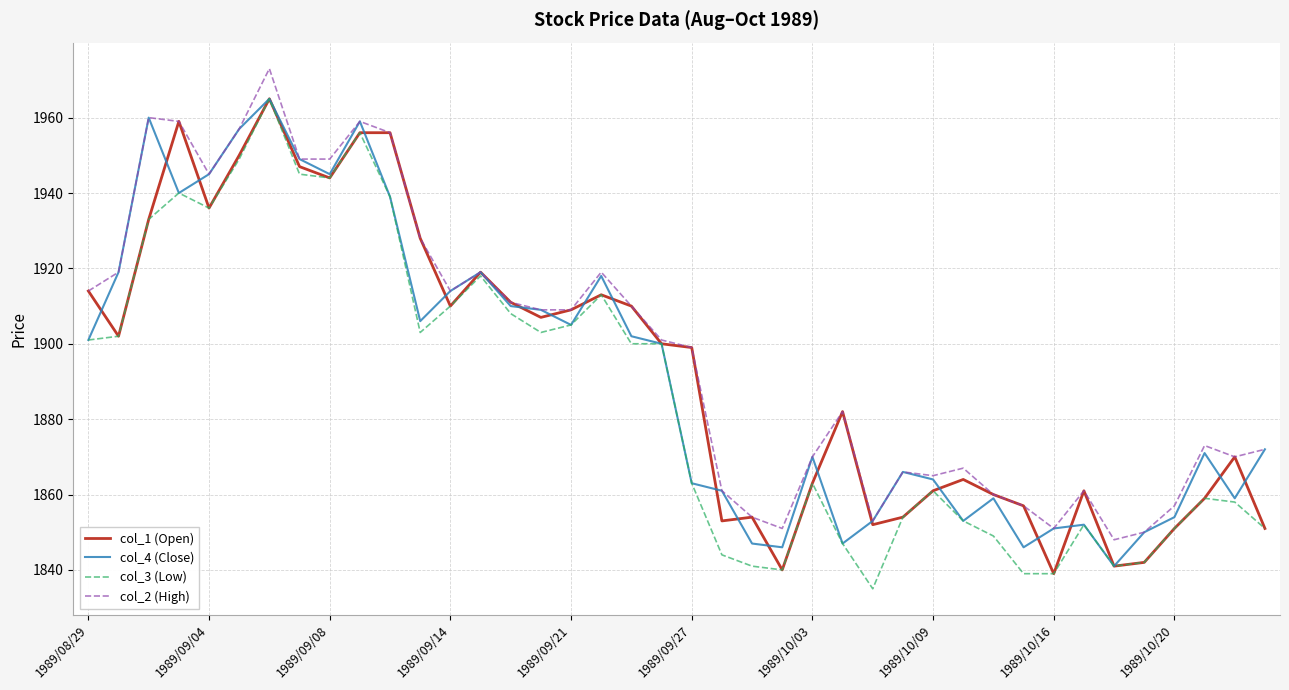

What is the minimum value for col_1 (Open)?

1839